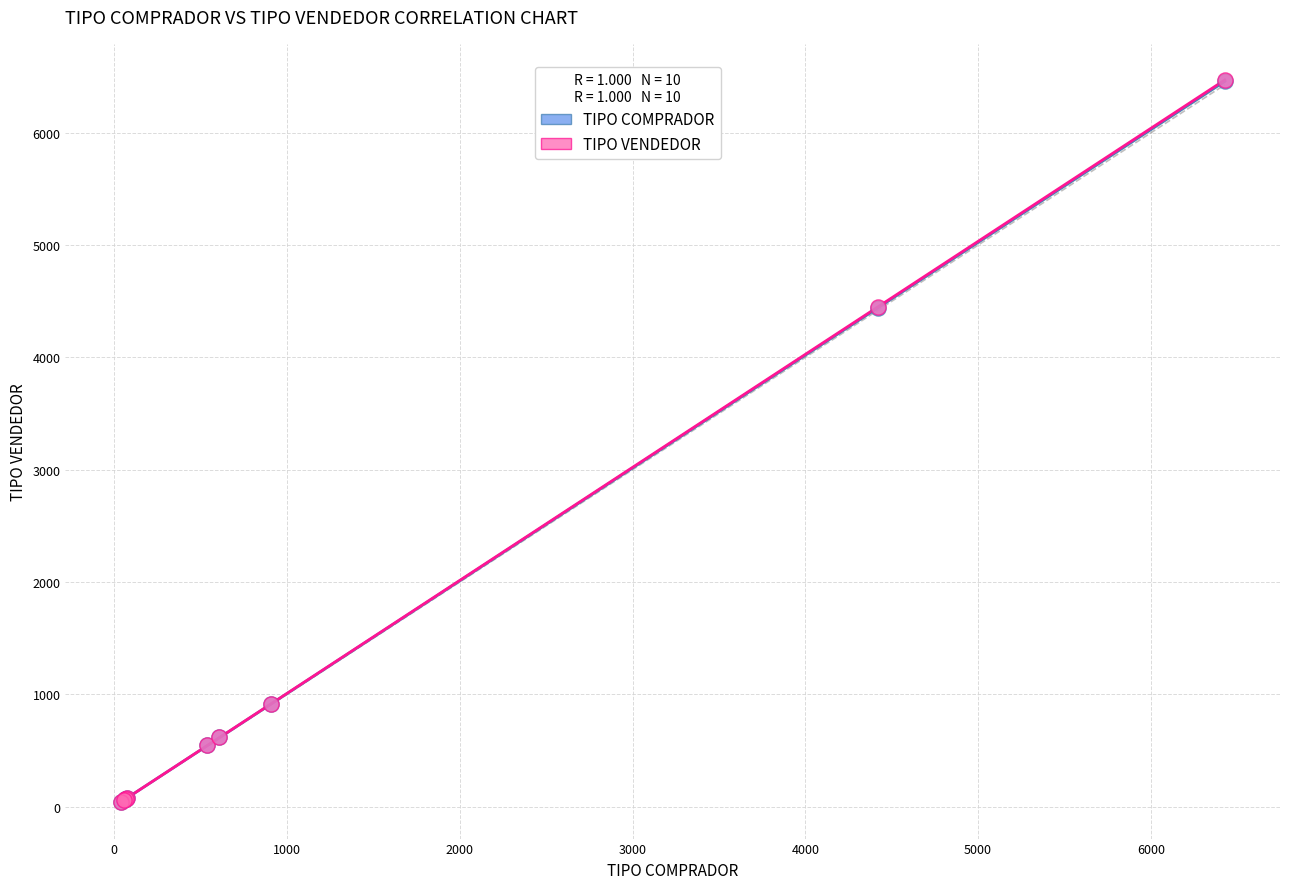

What are all the series names shown in the legend?

TIPO COMPRADOR, TIPO VENDEDOR